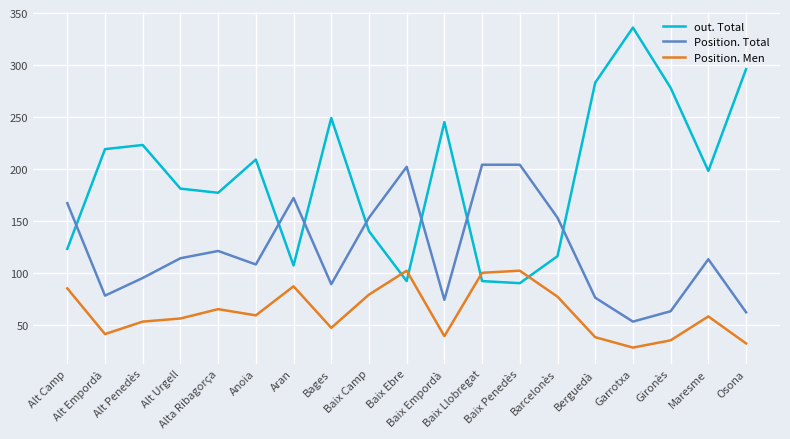

How many lines are shown in the chart?

3